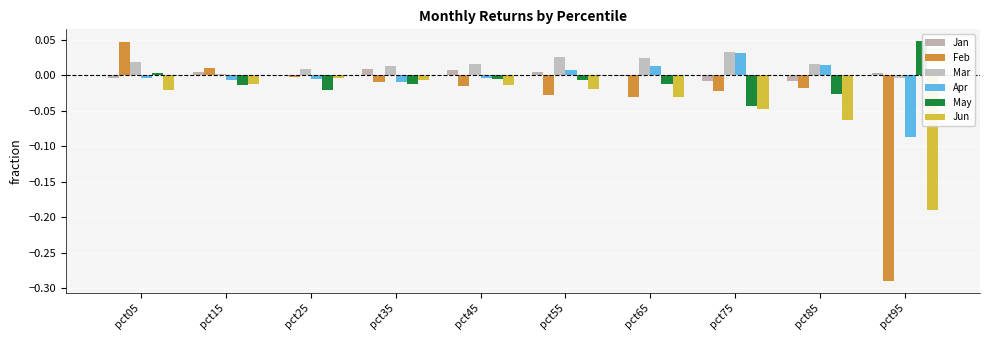

Are the bars horizontal?

No